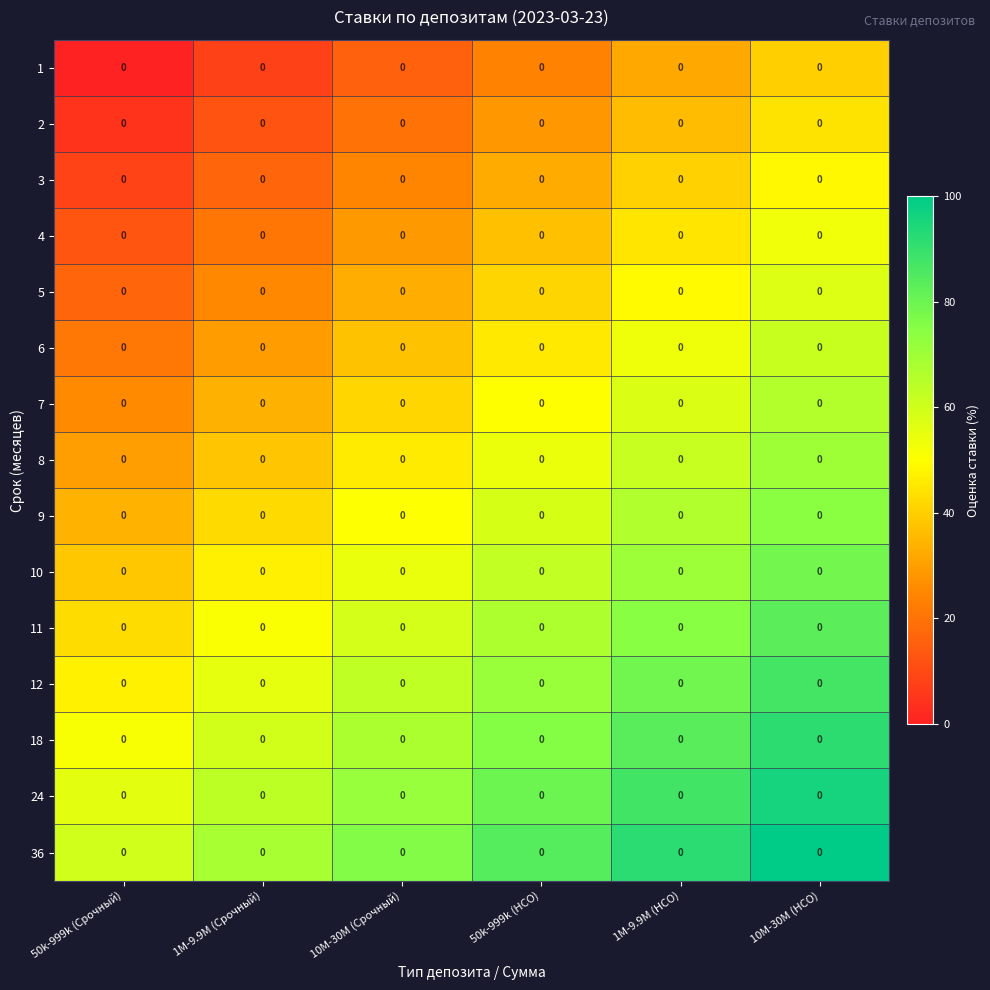

Which has a higher value, 50k-999k (Срочный) or 1M-9.9M (НСО)?

1M-9.9M (НСО)